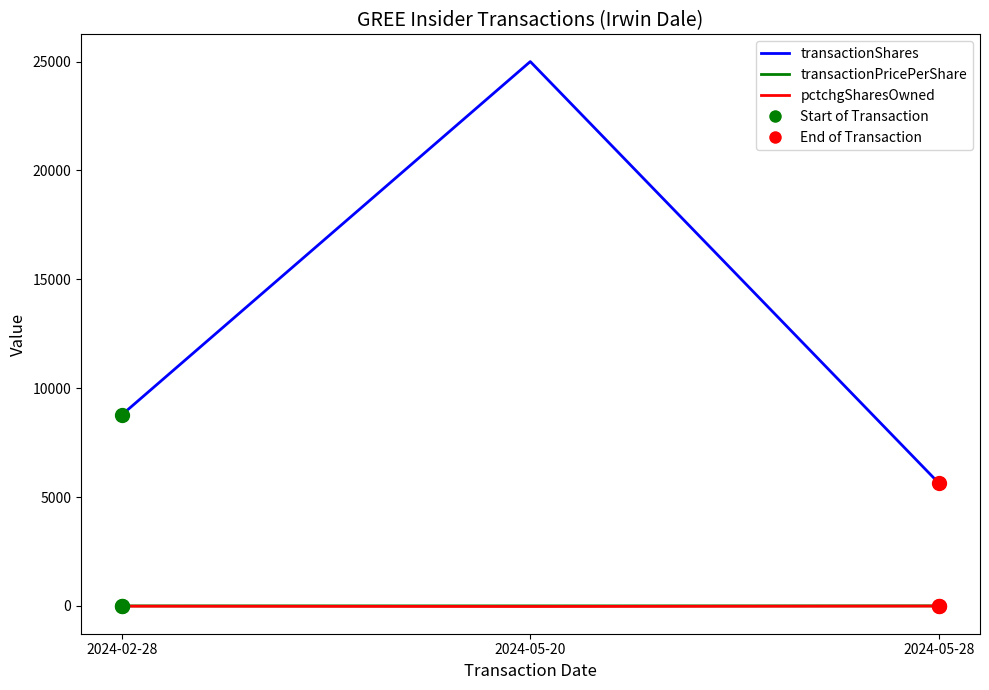

Which series has the widest spread of values?

transactionShares